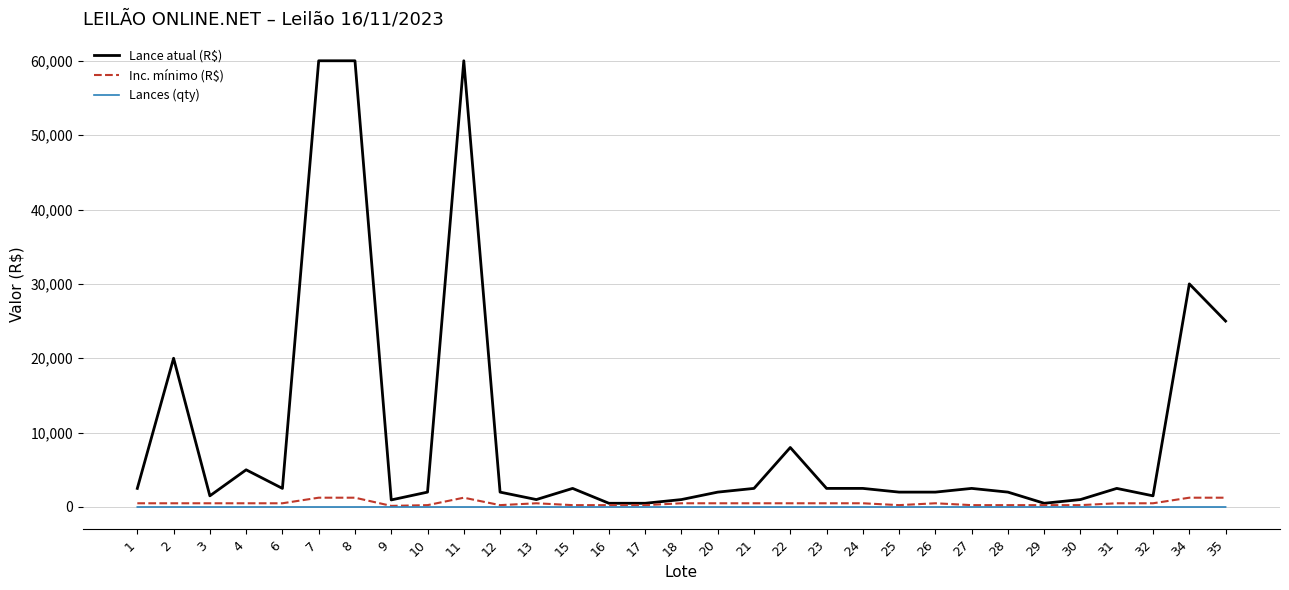

Which series has the largest total across all categories?

Lance atual (R$)